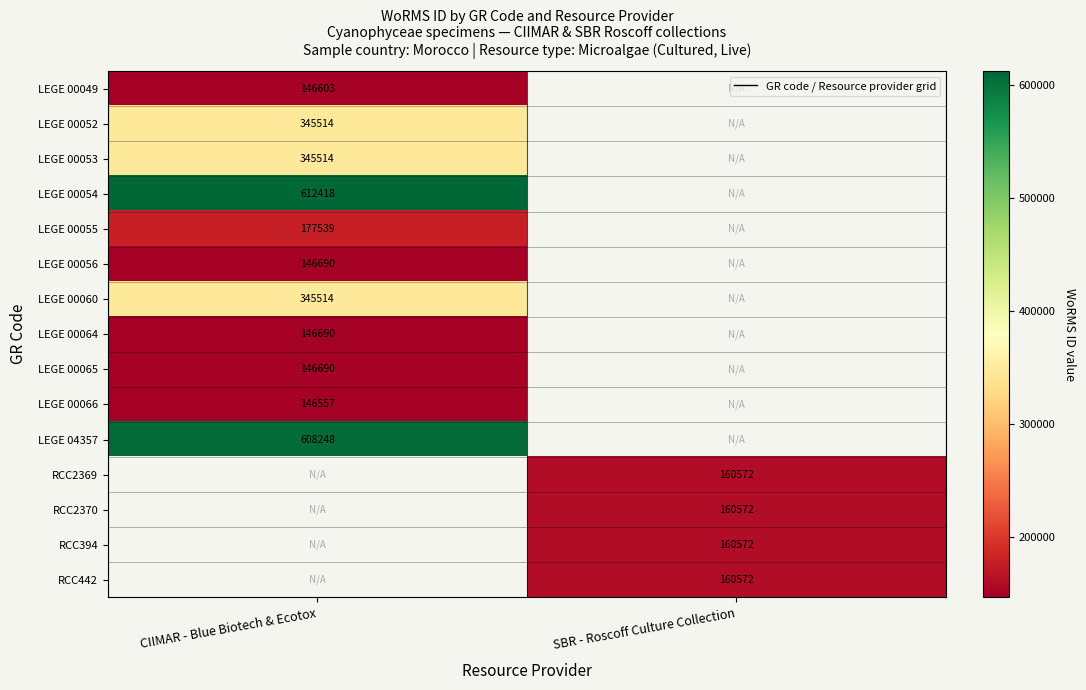

What is the smallest value displayed?

146557.0